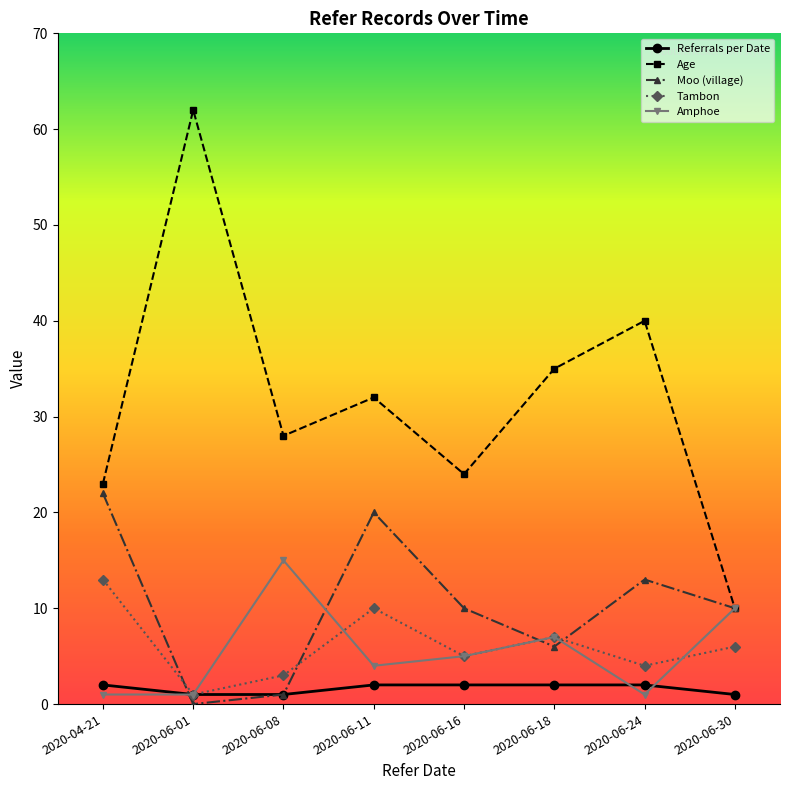

True or false: Age has a value of 24 at 2020-06-16.

True